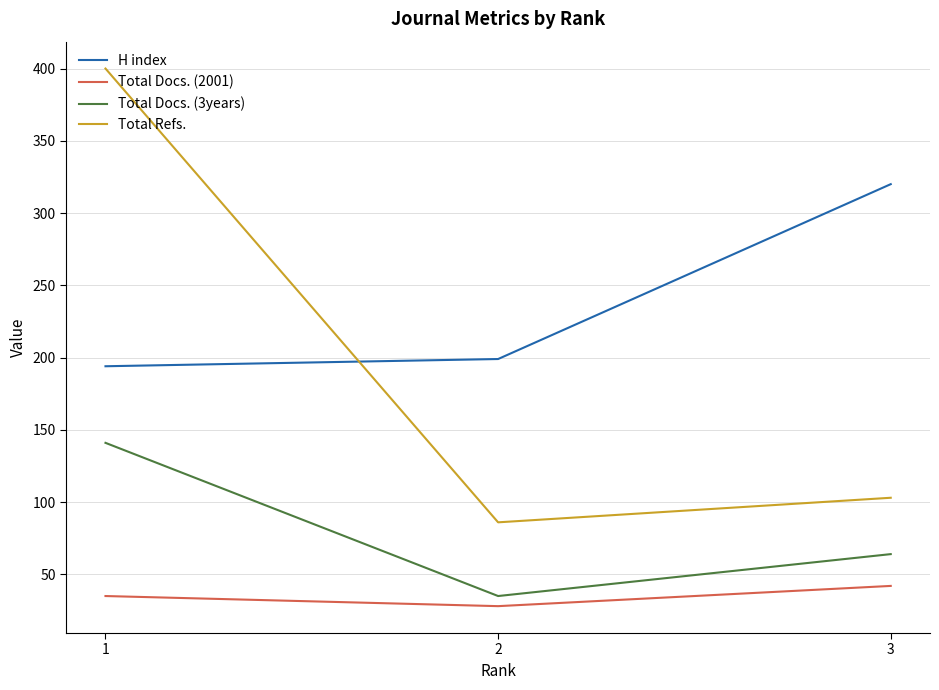

The value of Total Docs. (3years) at 3 is 113. True or false?

False